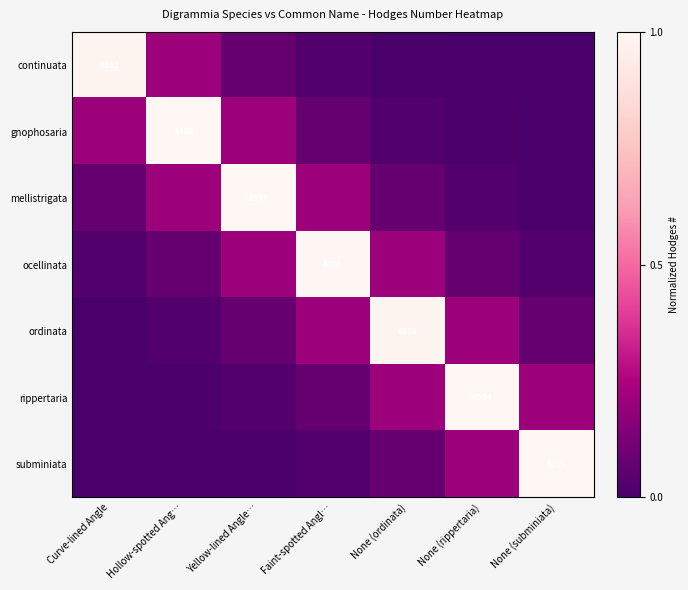

The value of subminiata at Curve-lined Angle is 0.0. True or false?

True